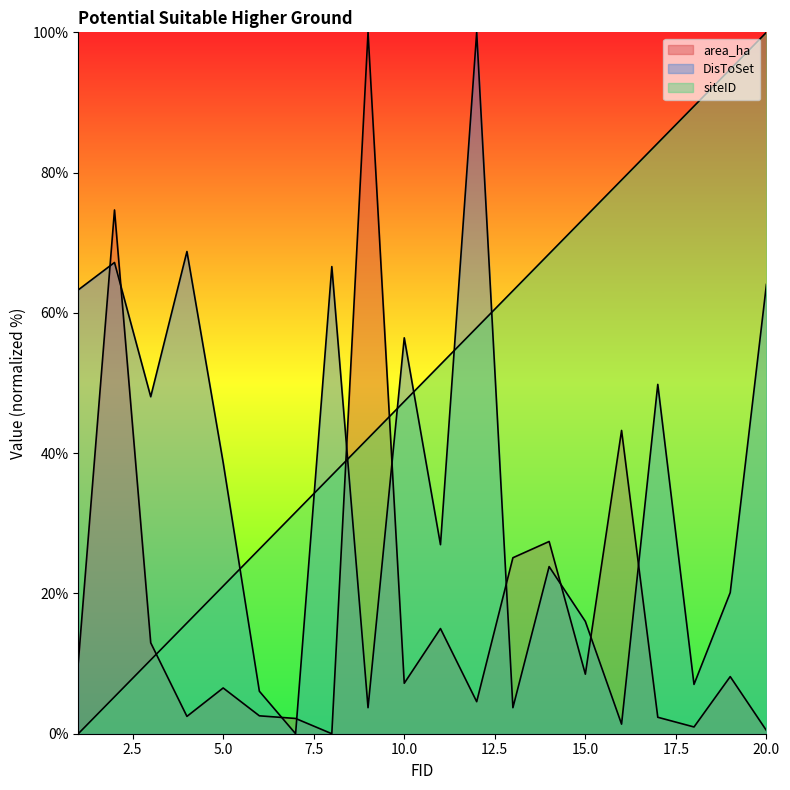

True or false: area_ha has more than 2 points higher than both neighbors.

True